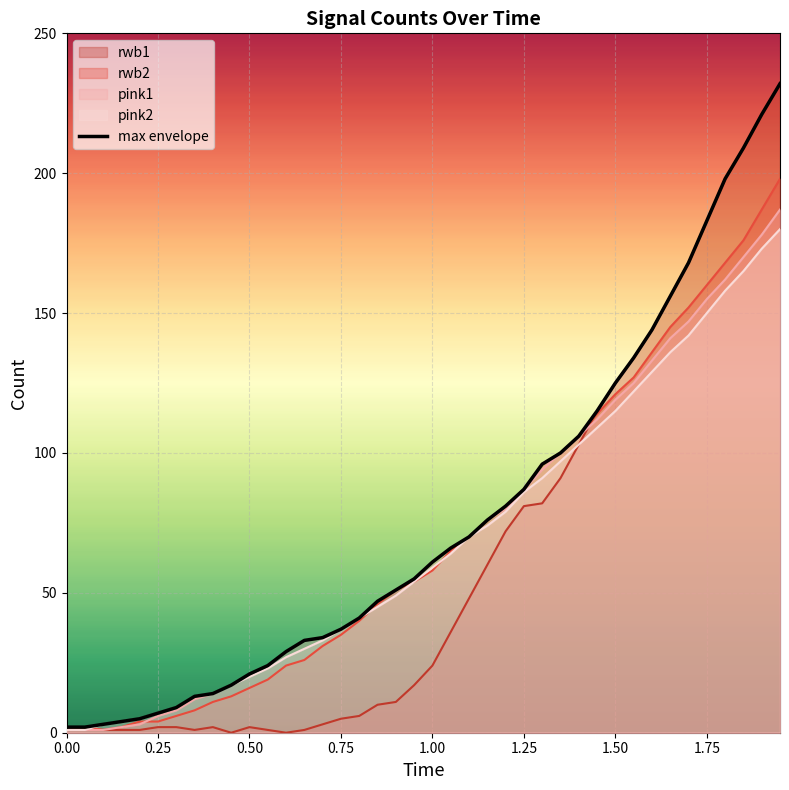

What is the value of the 16th point from the left?

37